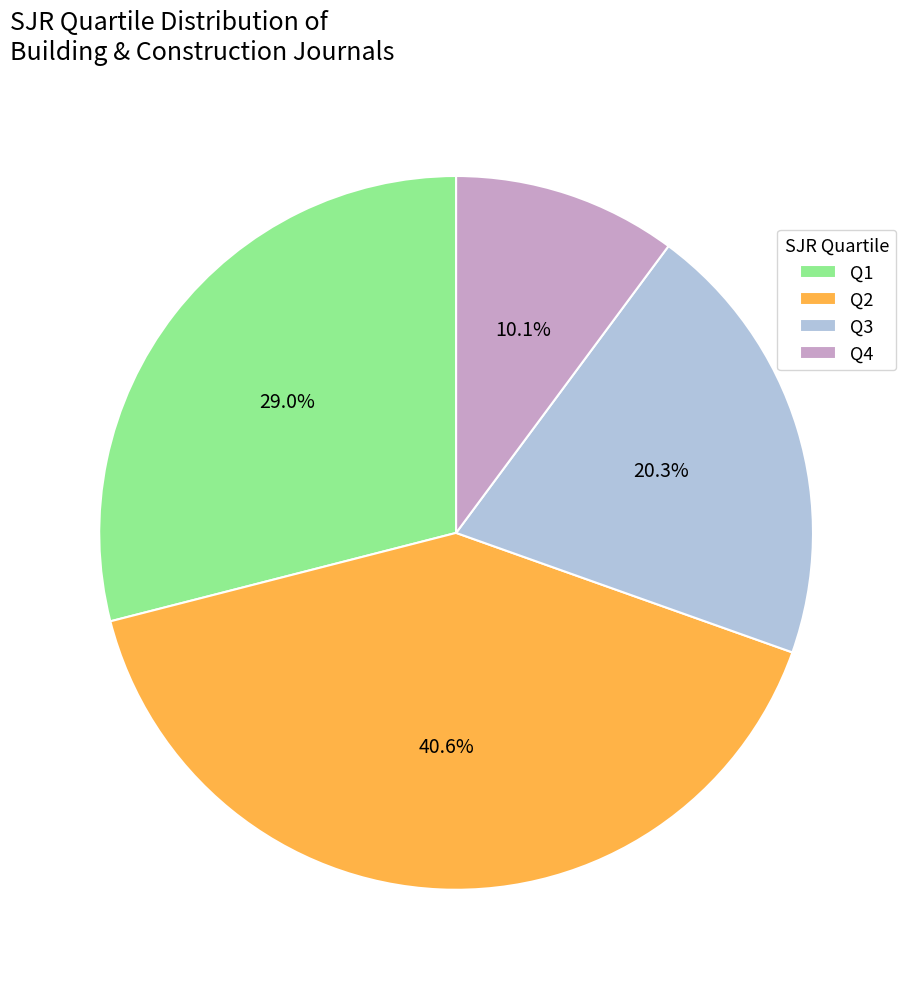

The Q3 slice represents 9% of the pie. True or false?

False